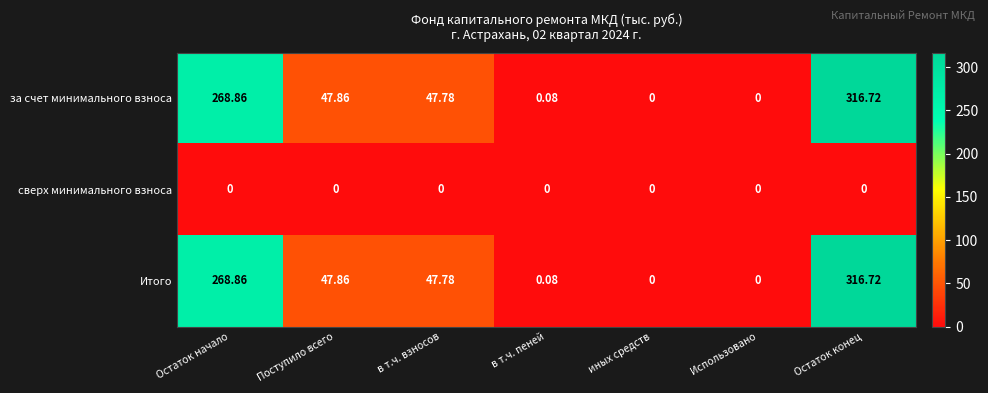

Is the value of Итого at Остаток конец greater than the value of за счет минимального взноса at иных средств?

Yes